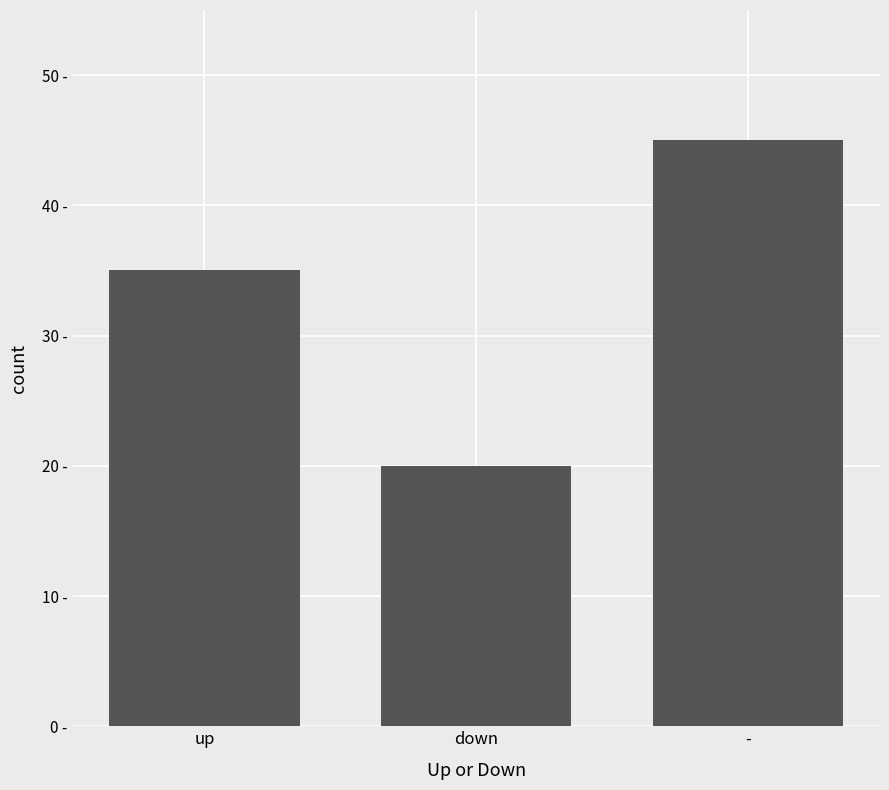

What is the maximum value shown in the chart?

45